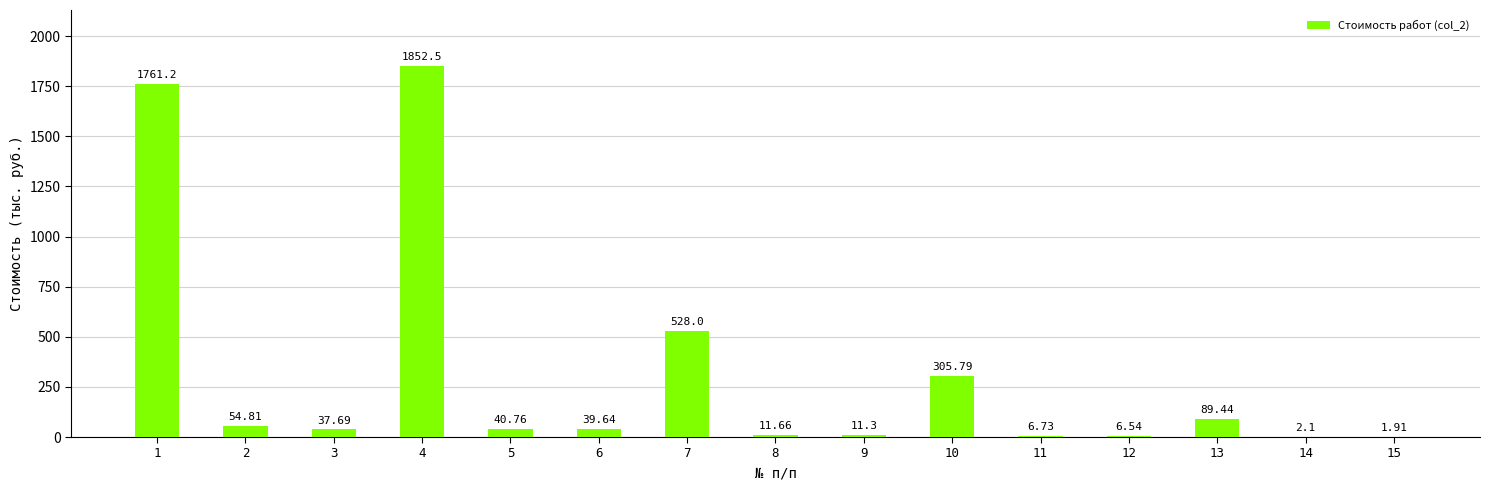

Between 12 and 11, which is larger?

11